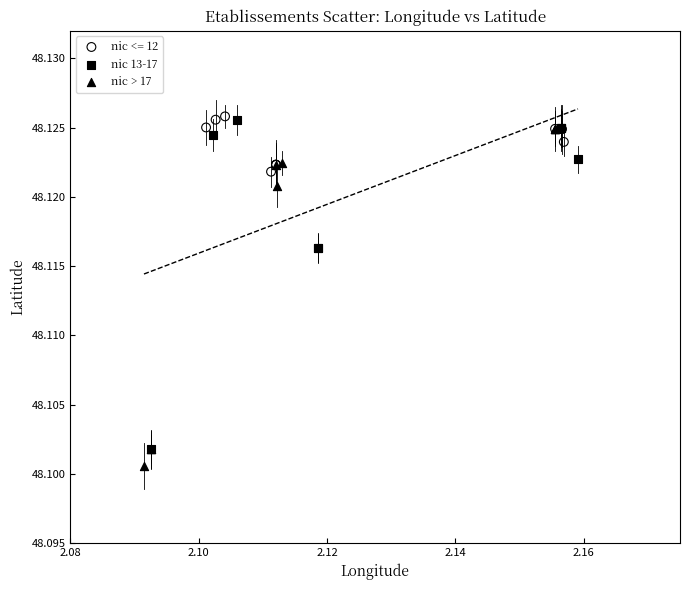

Which series has the largest Y range (max minus min)?

nic > 17